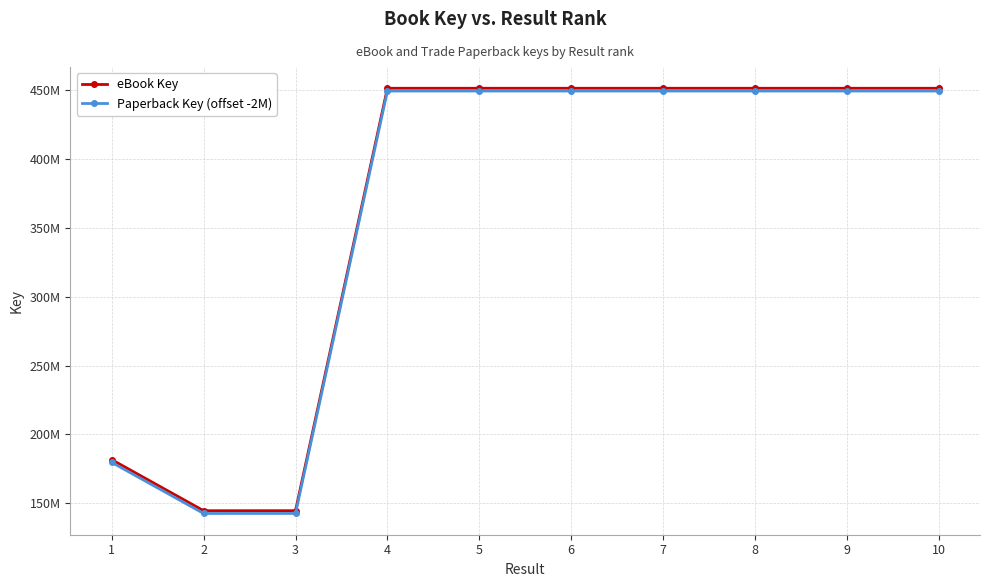

True or false: Paperback Key (offset -2M) and eBook Key intersect in this chart.

False